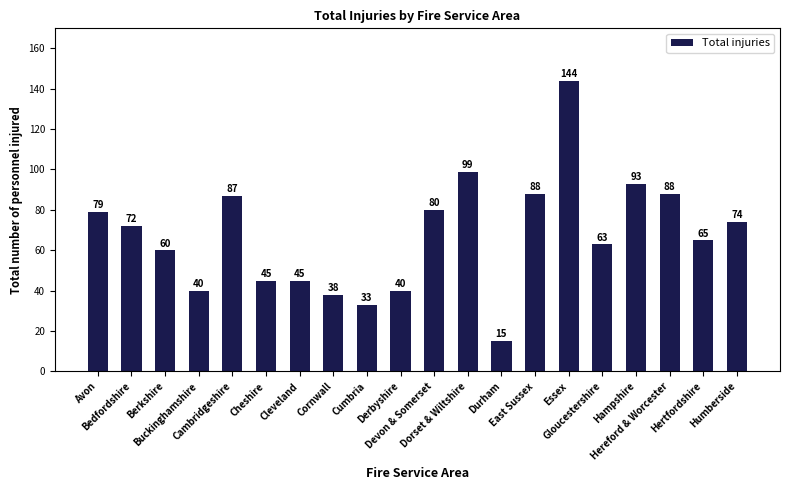

What is the greatest value displayed?

144